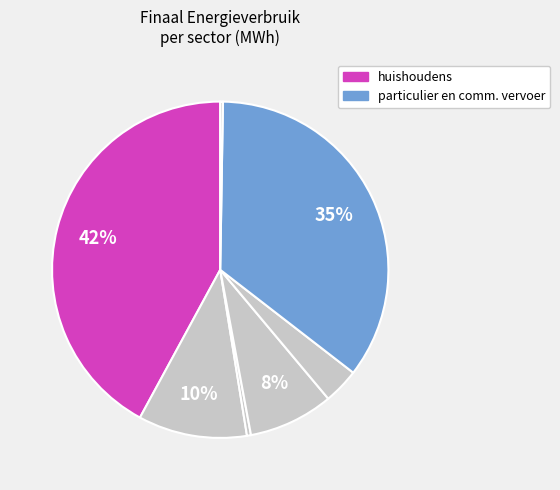

Count the number of slices in the pie.

7